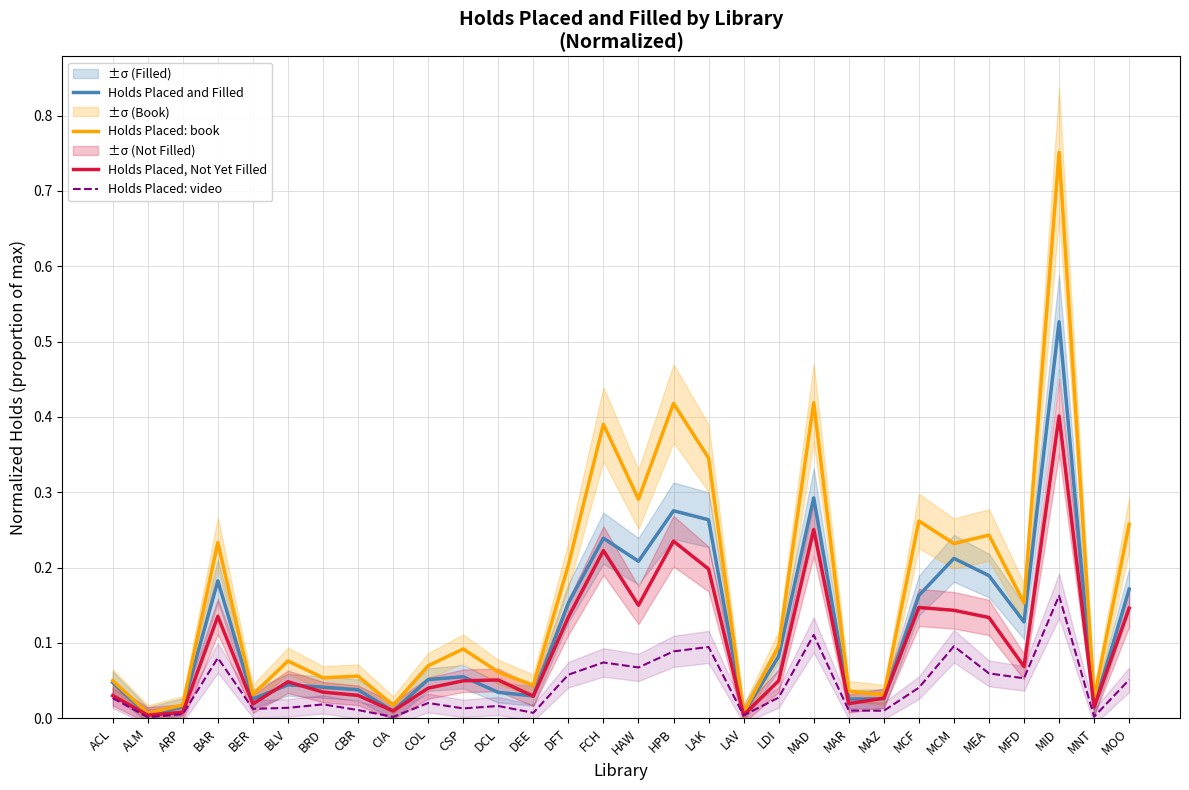

At which category is the sum across all series the highest?

MID